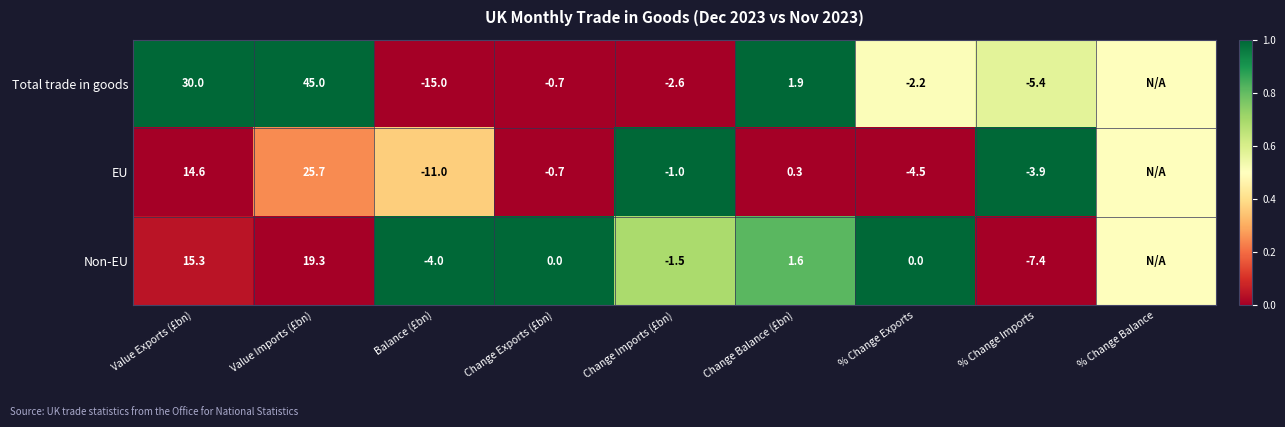

Is the value of EU at % Change Exports greater than the value of Total trade in goods at Change Imports (£bn)?

No